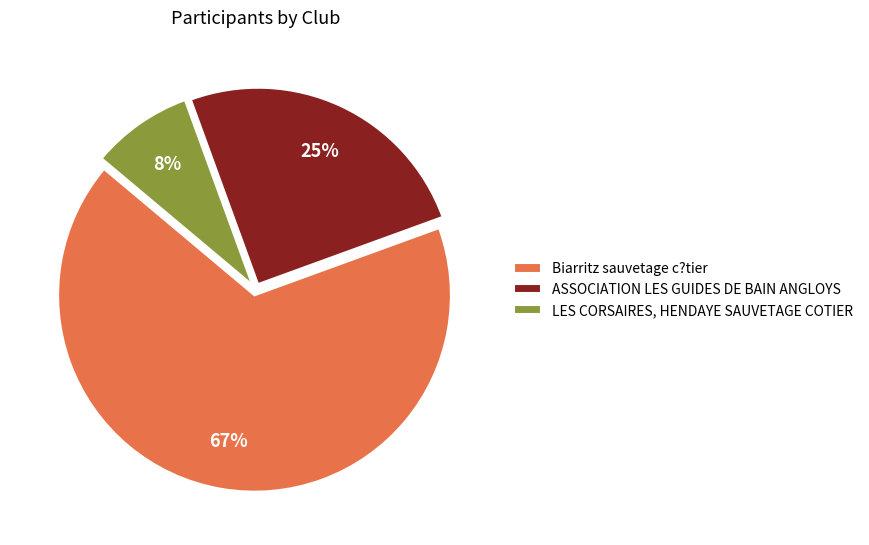

Is the sum of Biarritz sauvetage c?tier and ASSOCIATION LES GUIDES DE BAIN ANGLOYS greater than half?

Yes